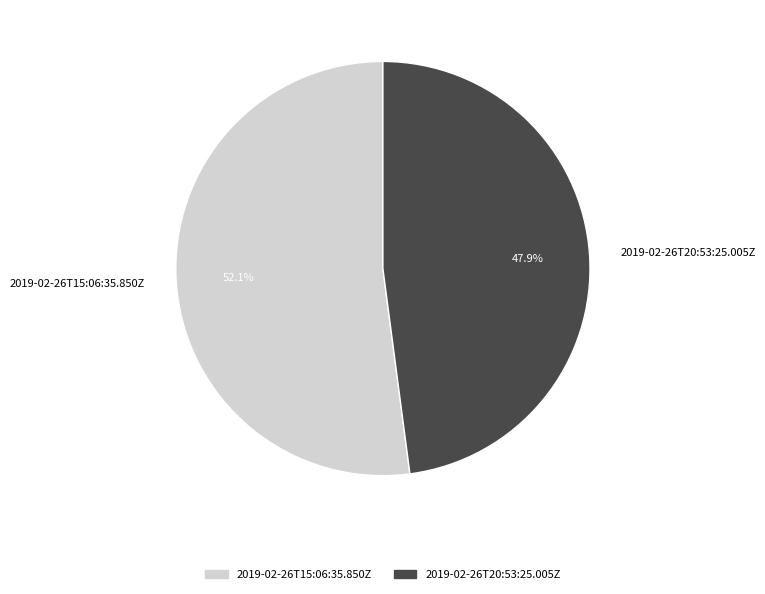

What is the majority slice?

2019-02-26T15:06:35.850Z